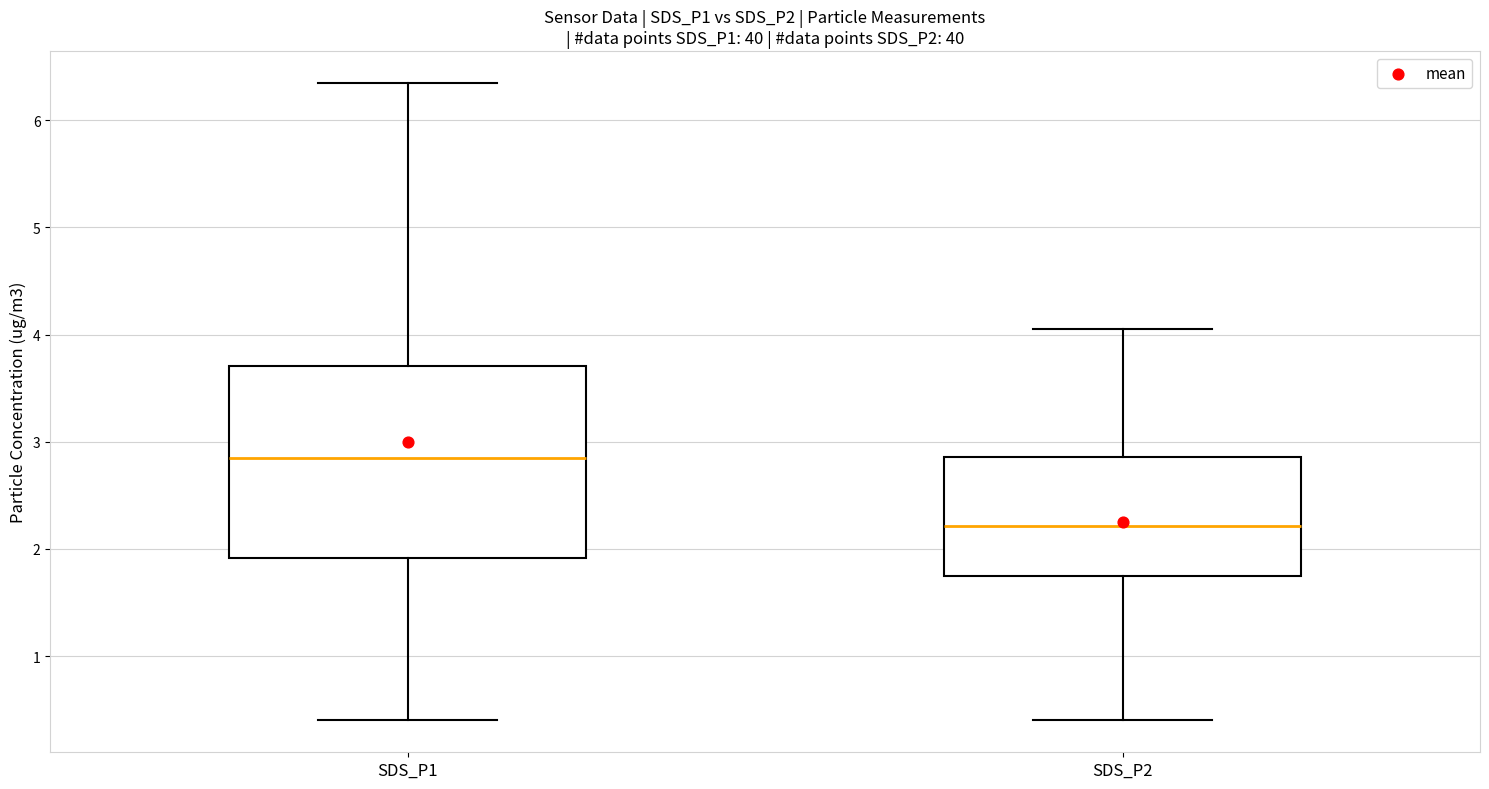

Reading left to right, transcribe this box plot: for each box, give where its median line is, the range the box spans, and where its two whiskers end, as read against the y-axis. The values are not printed on the chart, so give them approximately, as read against the axis.

SDS_P1: median 2.9, box 1.9 to 3.7, whiskers 0.4 to 6.4
SDS_P2: median 2.2, box 1.7 to 2.9, whiskers 0.4 to 4.1